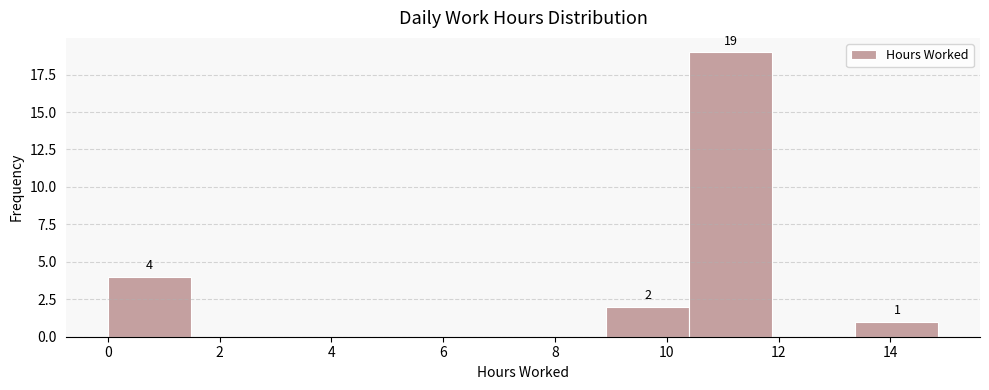

Over which range of the x-axis is the bar tallest?

10.4 to 11.8